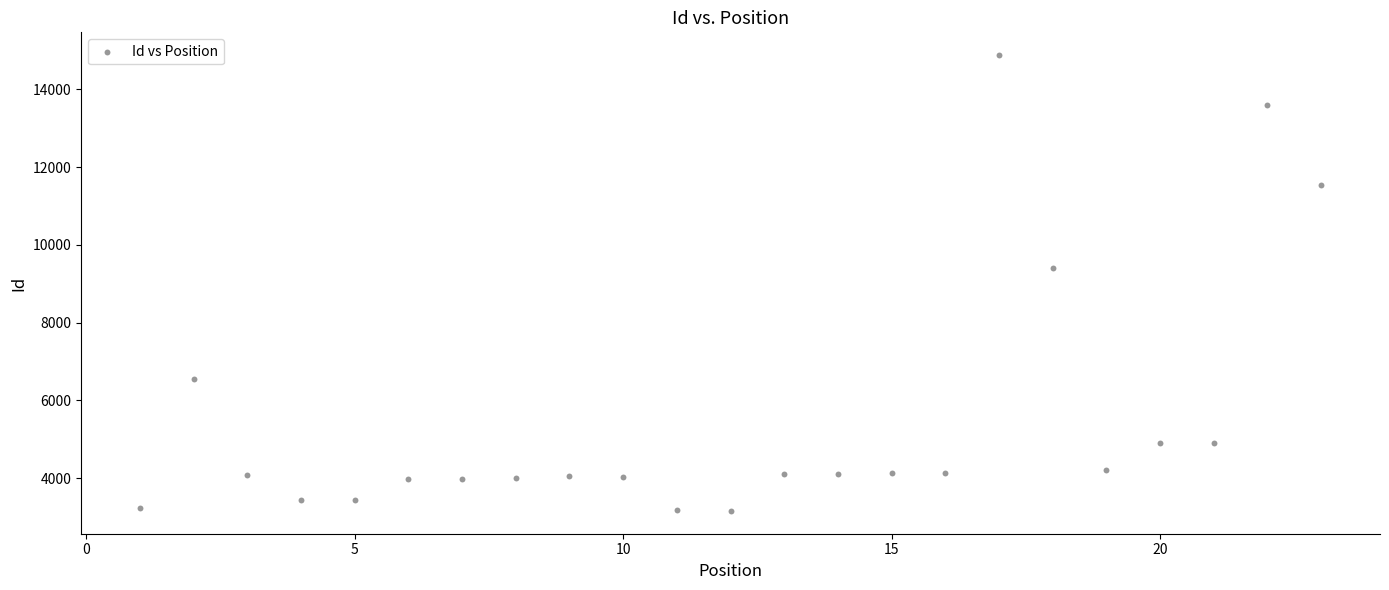

What Y value in the scatter plot is closest to 9018?

9392